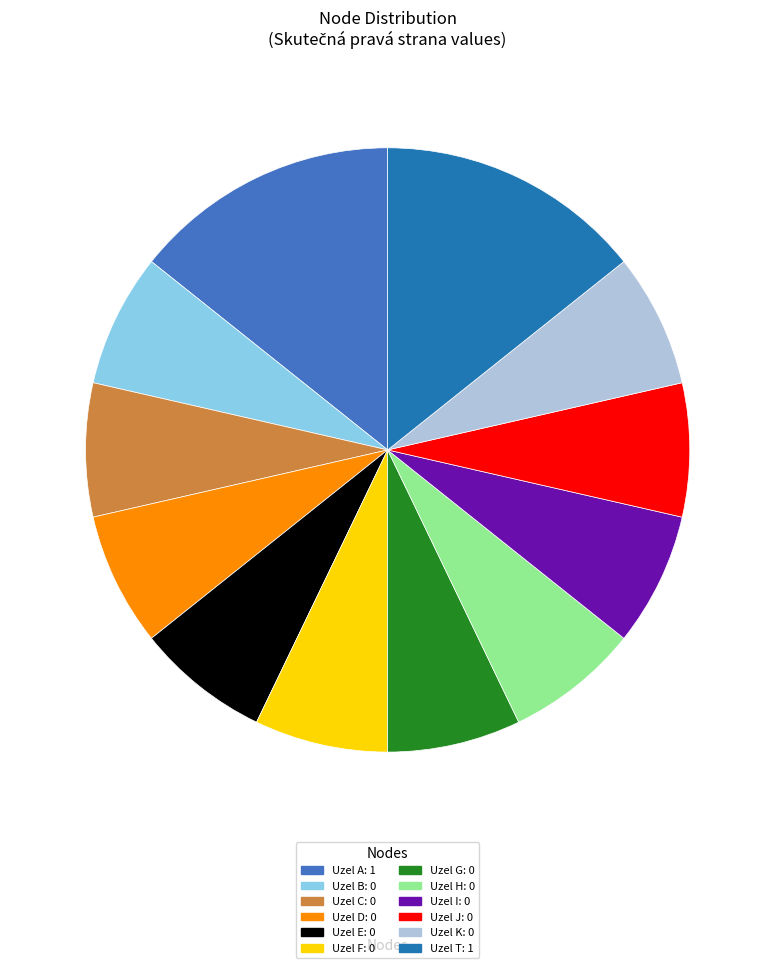

How many slices are in this pie chart?

12